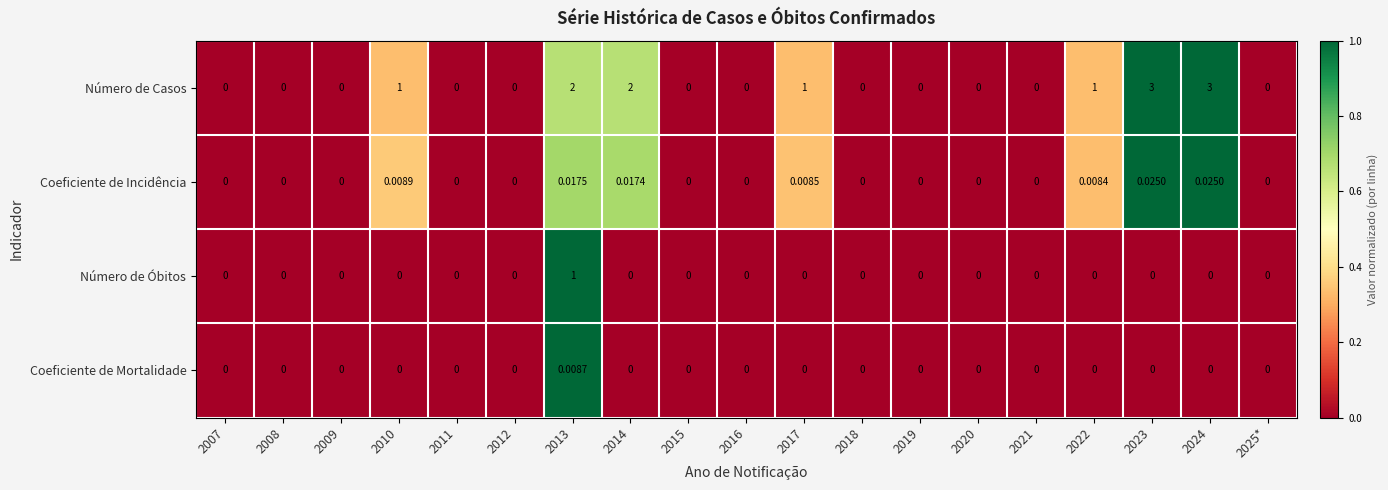

Rank the series by their maximum value, from lowest to highest.

Coeficiente de Mortalidade, Coeficiente de Incidência, Número de Óbitos, Número de Casos